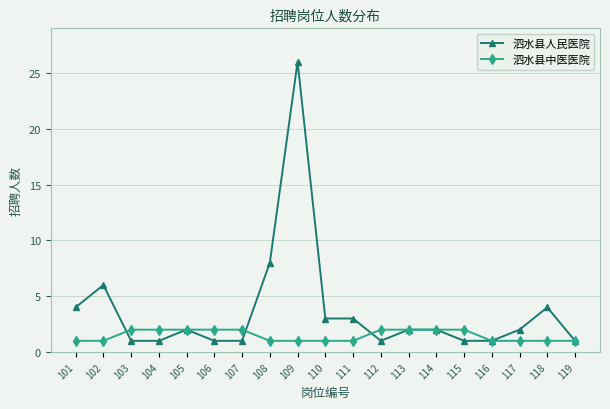

What is the maximum value for 泗水县人民医院?

26